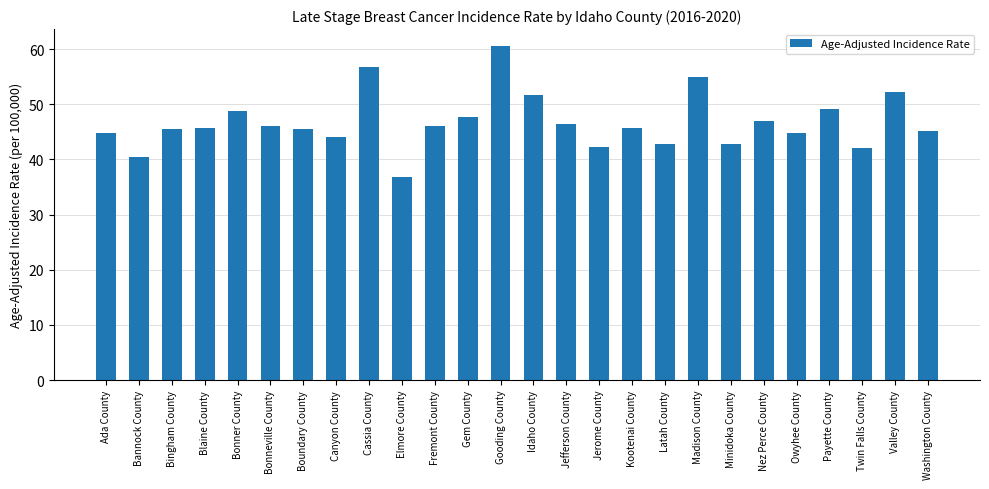

What is the difference between the values at Owyhee County and Jerome County?

2.5